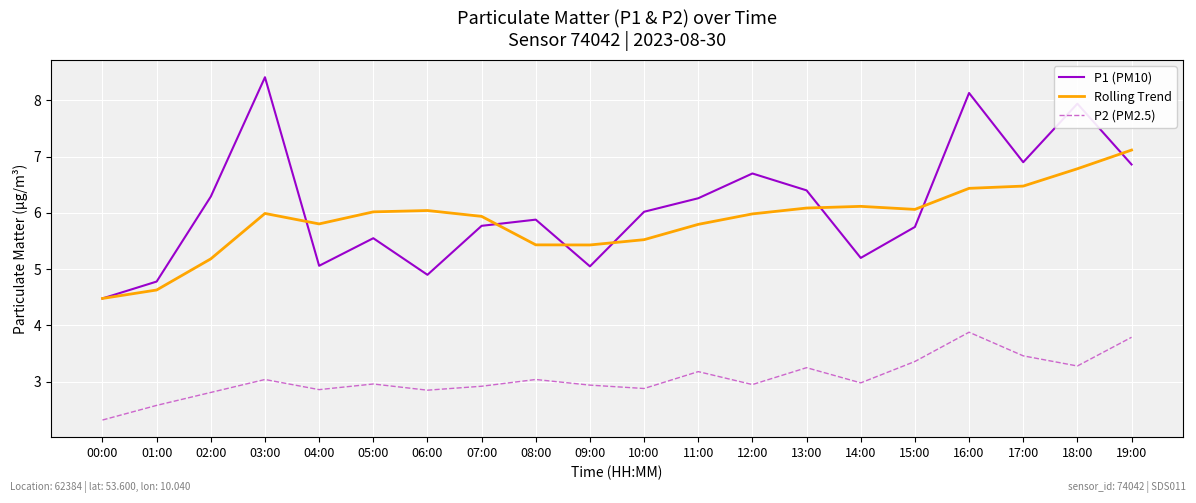

Does the chart display data point markers on the line(s)?

No